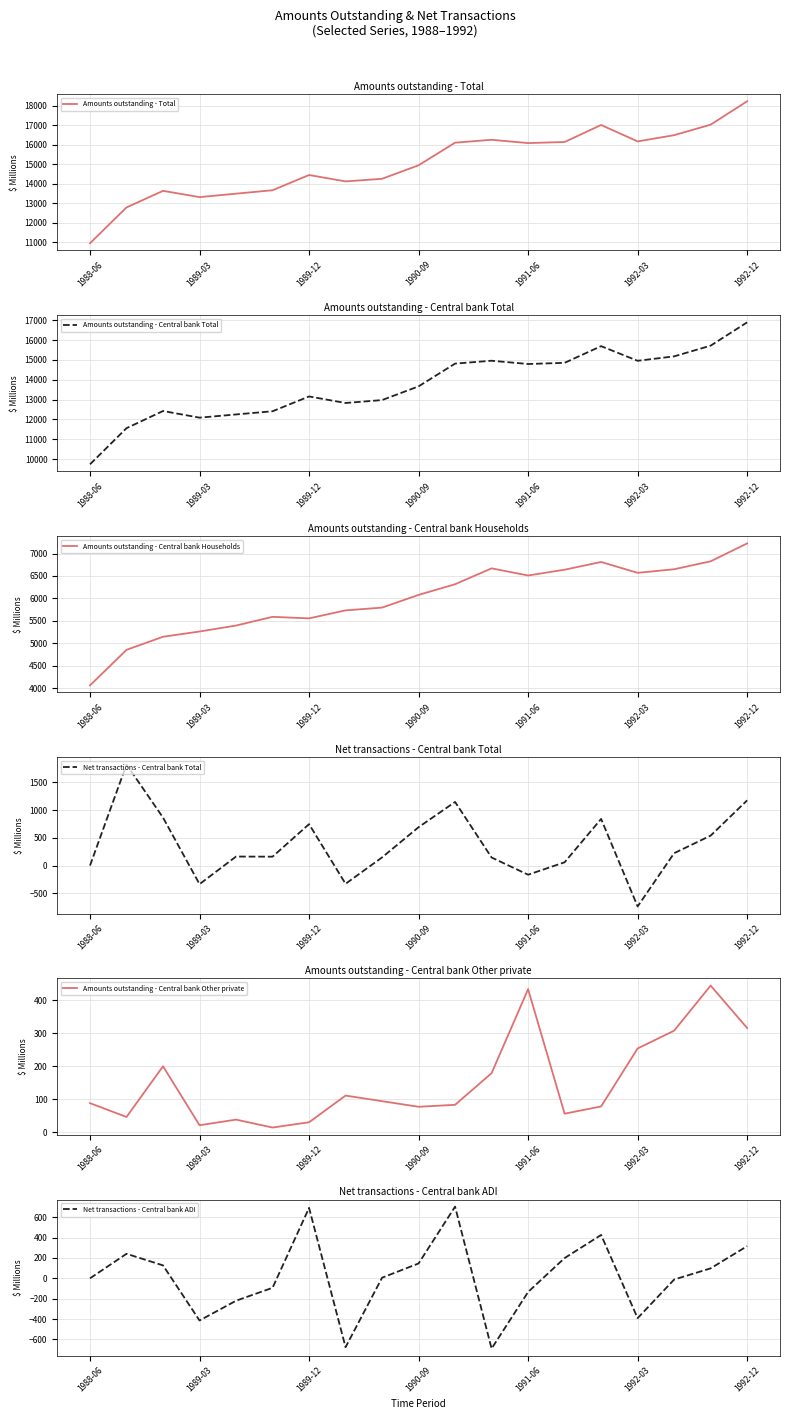

True or false: Amounts outstanding - Central bank Other private has a value of 90 at 13.

False